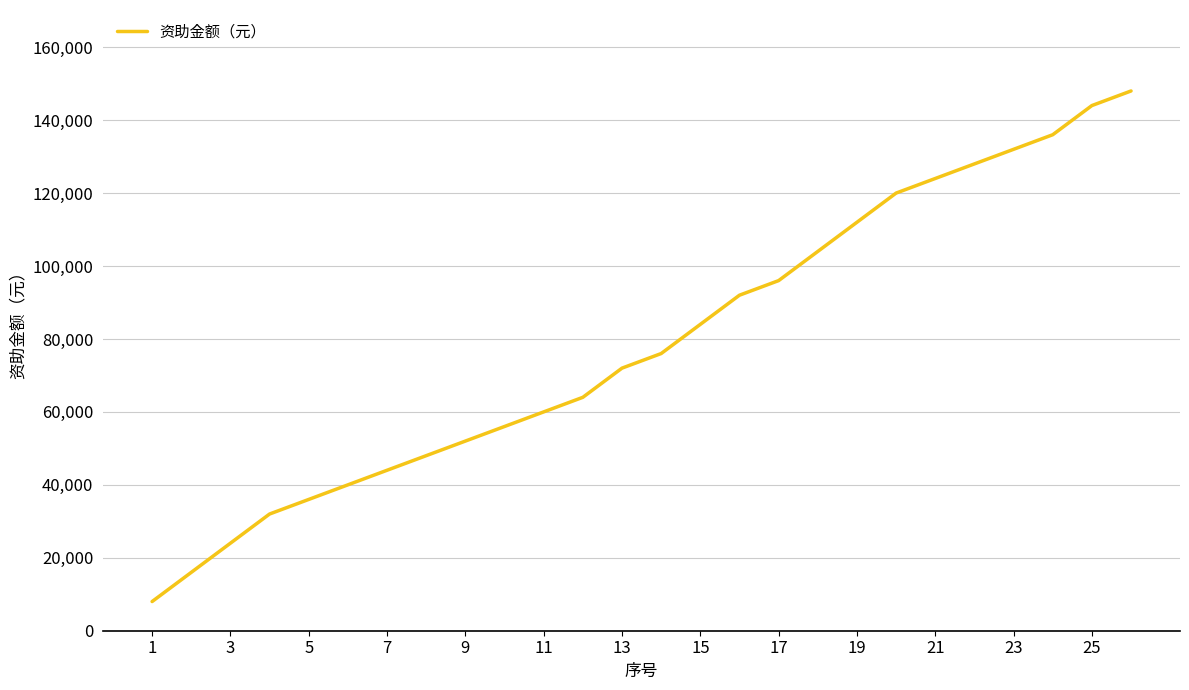

What is the average value?

78769